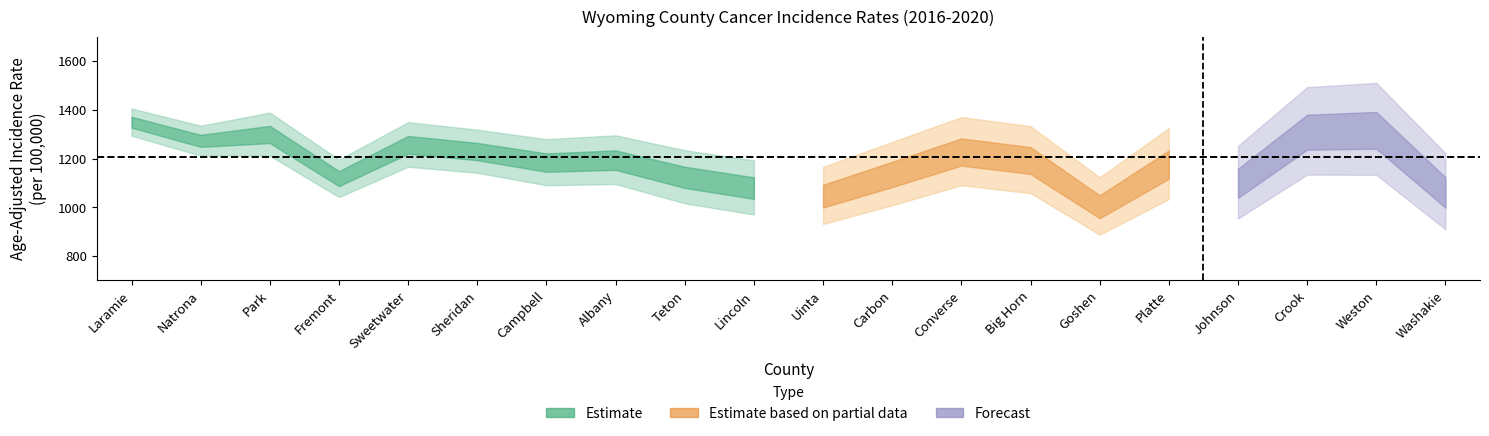

How many values in the Age-Adjusted Rate series exceed 1189?

10